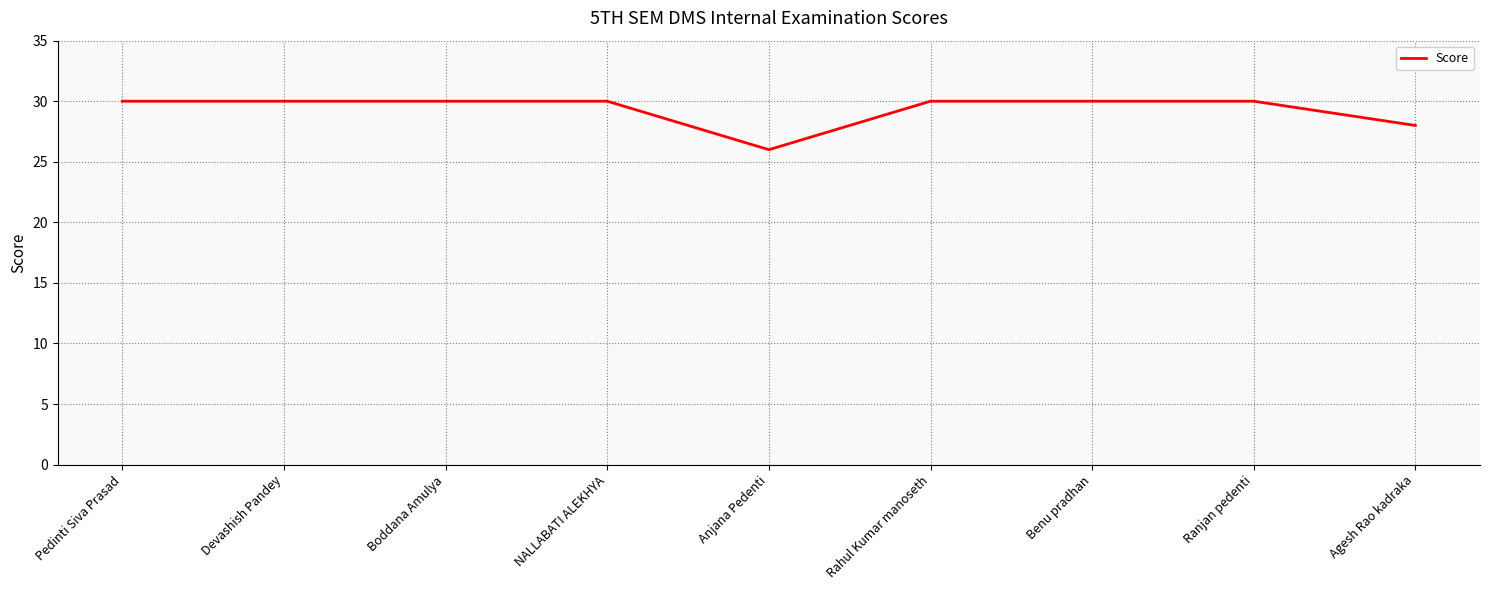

What is the average value?

29